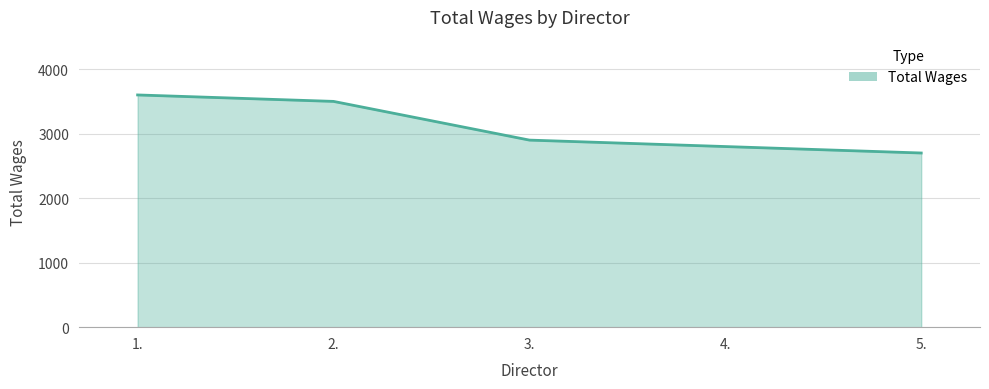

Is it true that the value at 1. is 5893?

False